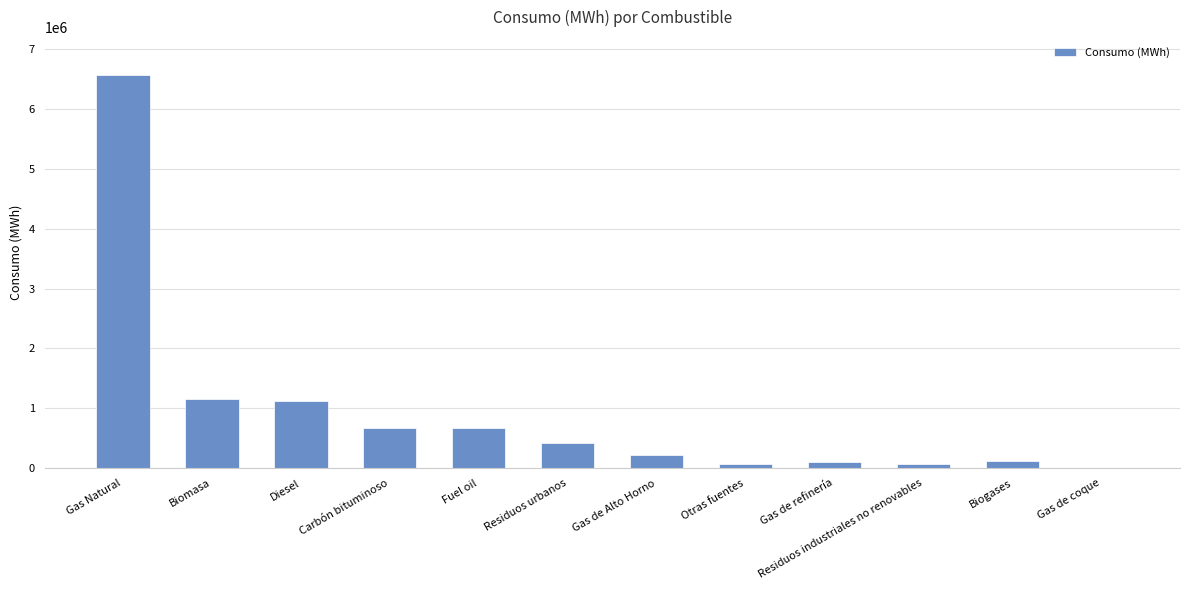

Count the number of categories in the chart.

12